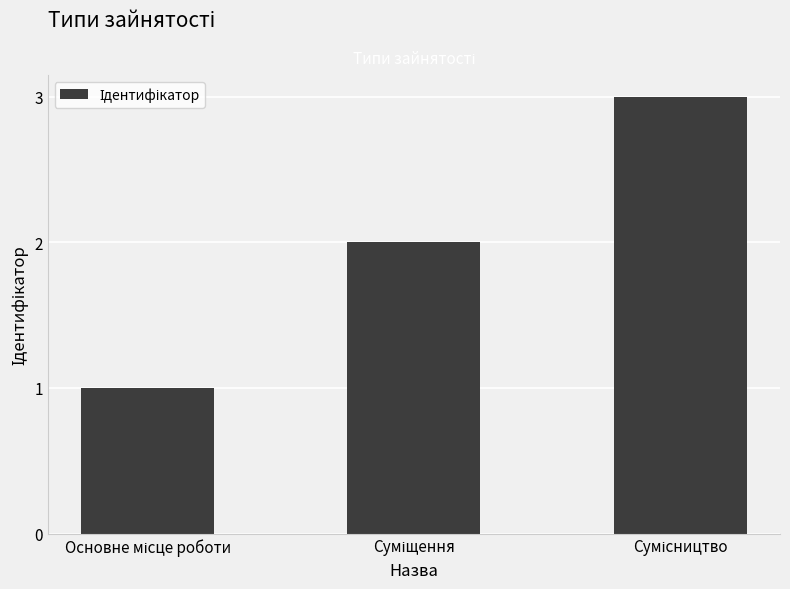

What is the greatest value displayed?

3